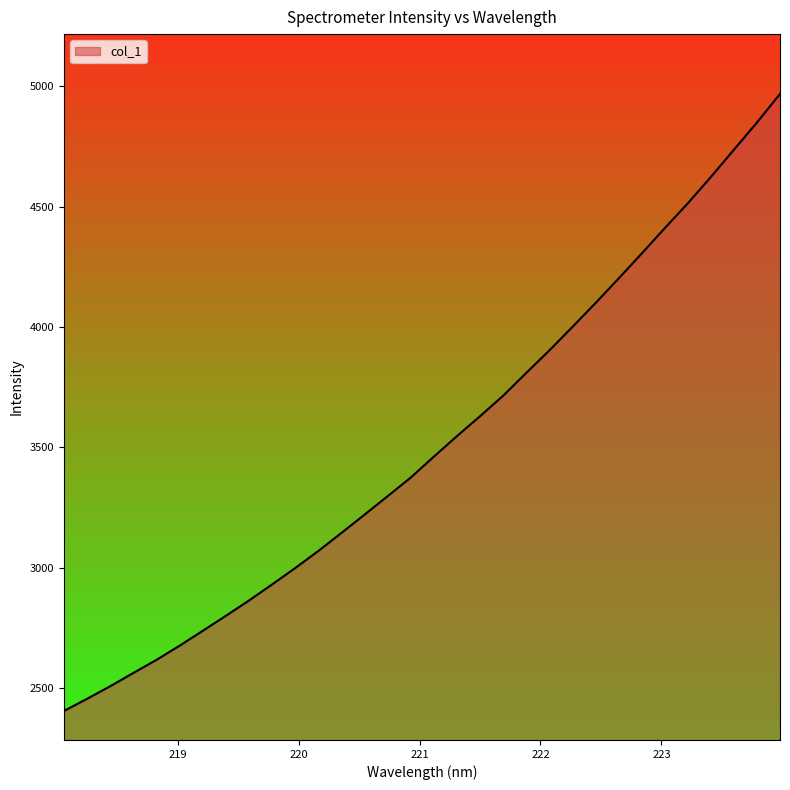

What is the difference between the maximum and minimum values?

2562.9